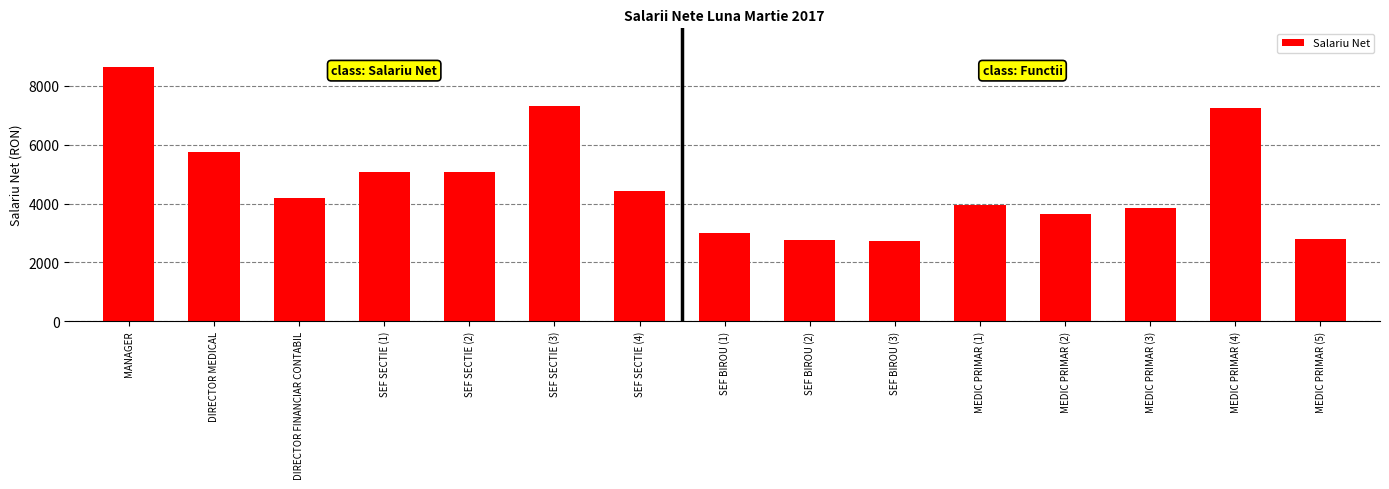

How many bars are there in total?

15